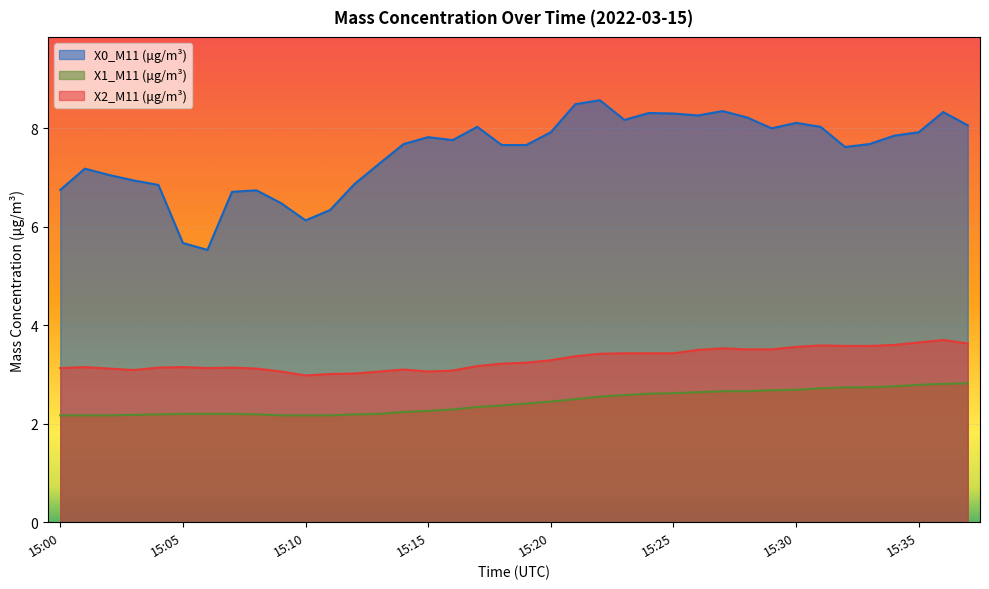

Between 15:13 and 15:24, which series saw the biggest shift?

X0_M11 (μg/m³)